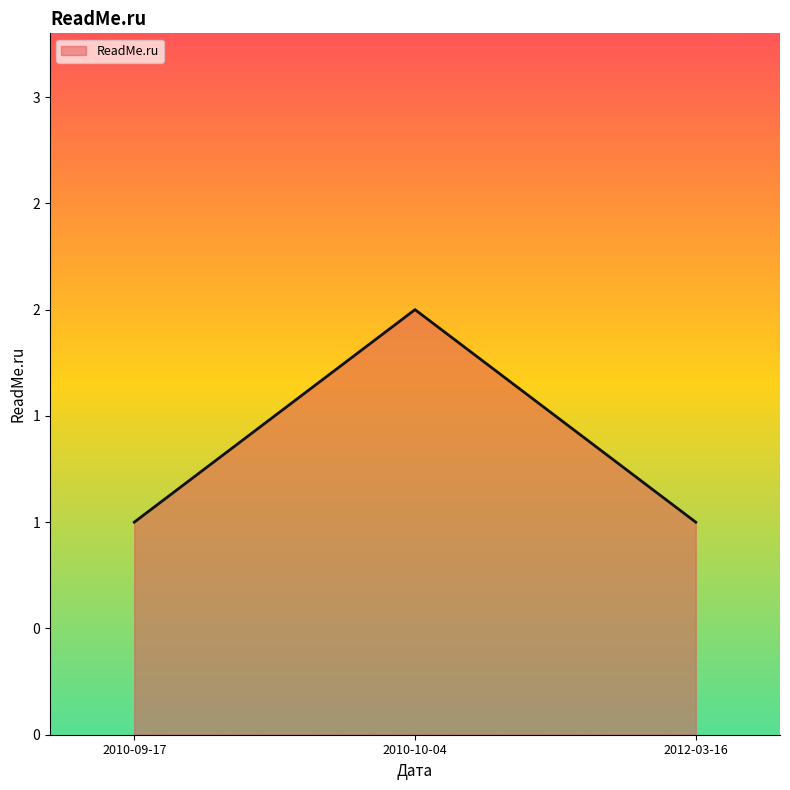

What is the maximum value shown in the chart?

2